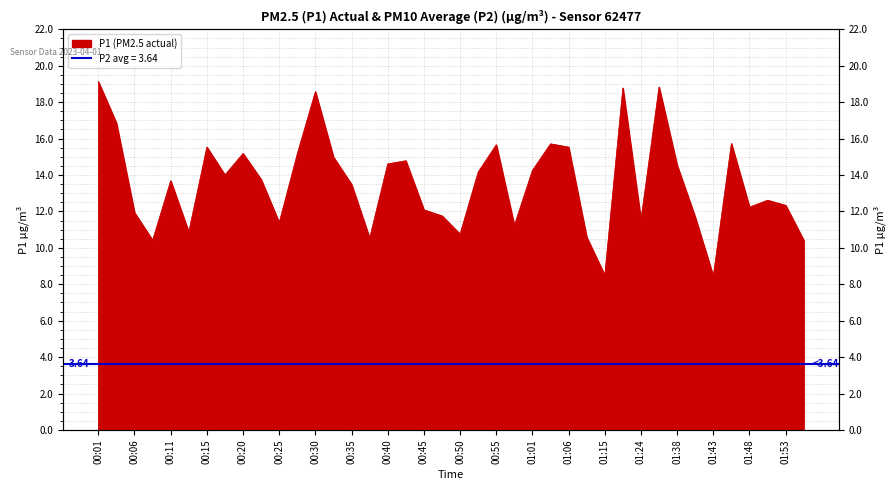

What value does the data have at 00:55?

15.7